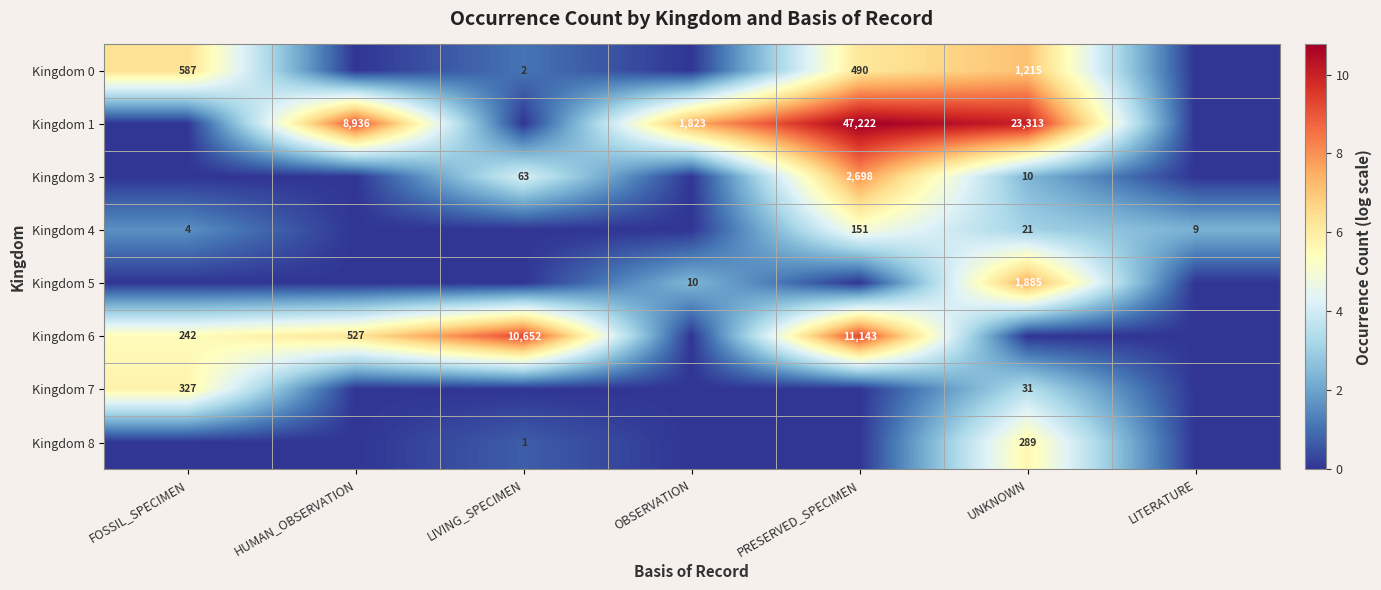

Is the value of Kingdom 8 at UNKNOWN greater than the value of Kingdom 0 at LIVING_SPECIMEN?

Yes